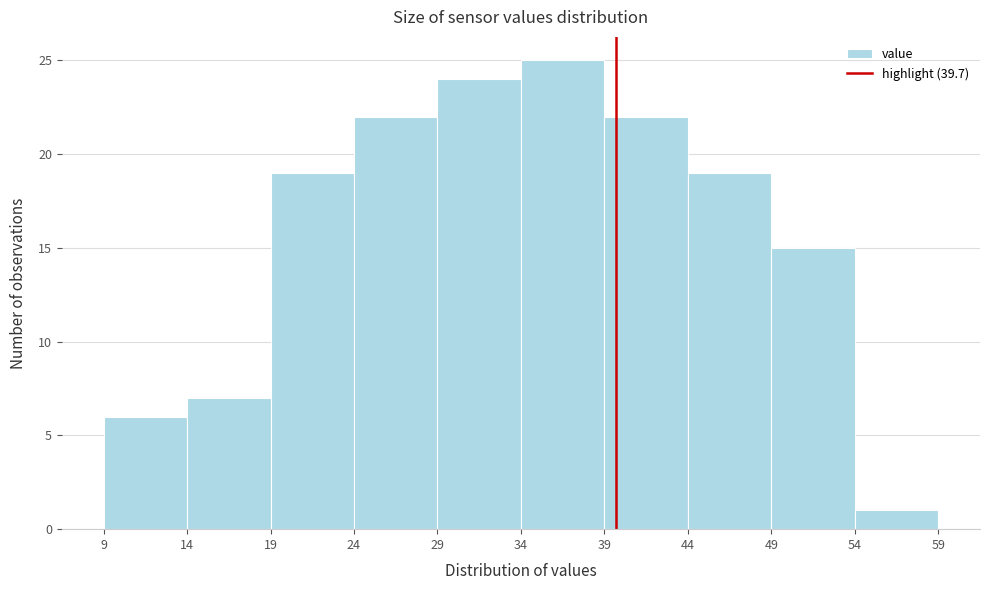

Reading left to right, transcribe this chart: for each bar, give the range it covers on the x-axis and its height. The values are not printed on the chart, so give them approximately, as read against the axis.

9 to 14: 6
14 to 19: 7
19 to 24: 19
24 to 29: 22
29 to 34: 24
34 to 39: 25
39 to 44: 22
44 to 49: 19
49 to 54: 15
54 to 59: 1